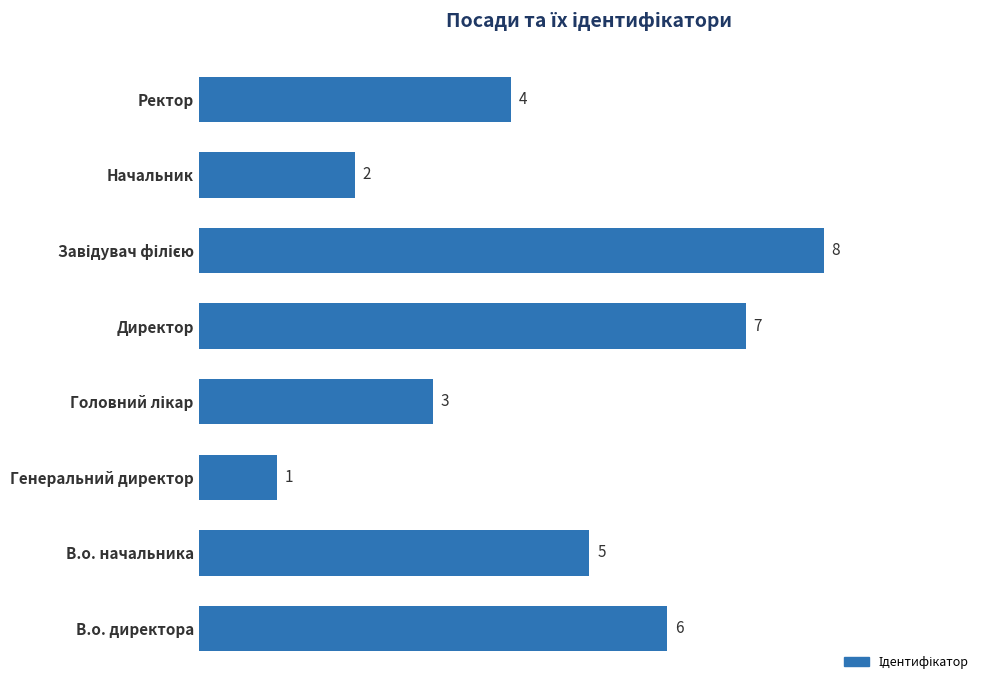

How many values are between 3 and 7?

5